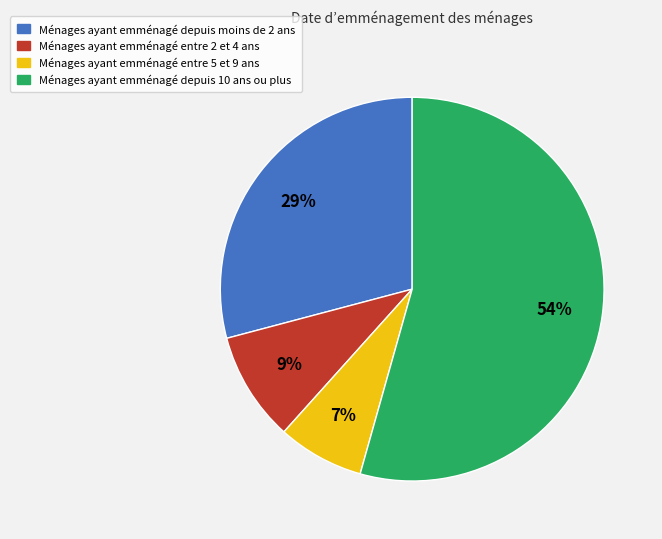

To the nearest percent, what is the average slice percentage?

25%